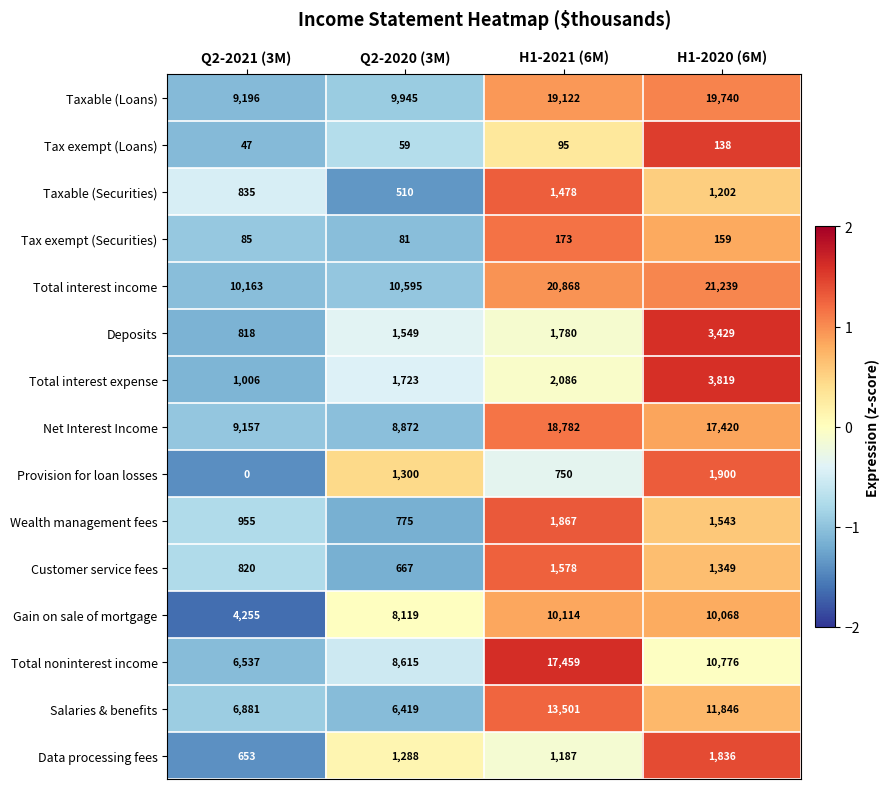

Which series has the largest total across all categories?

Total interest income